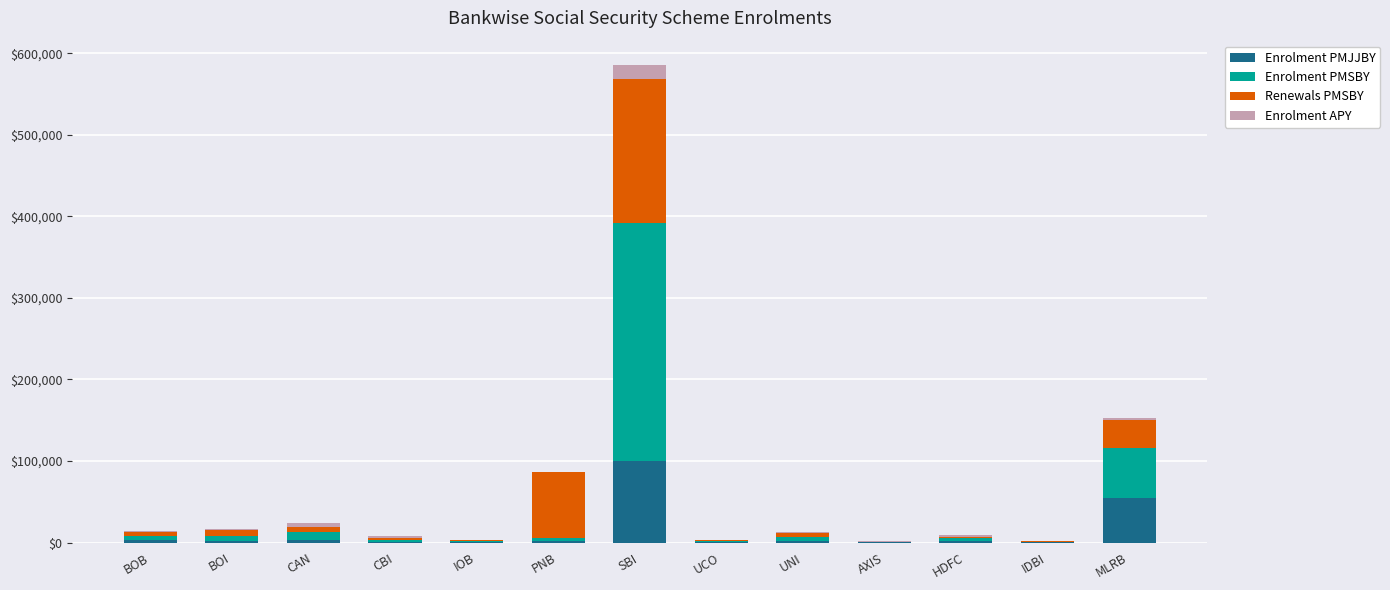

At which category is the sum across all series the highest?

SBI